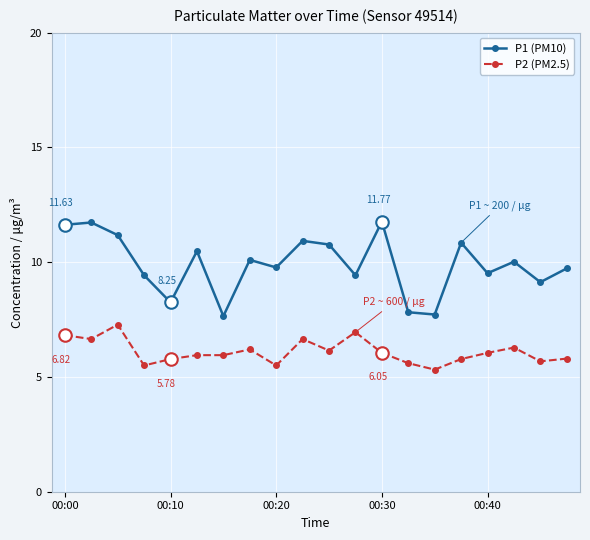

Which series has the largest total across all categories?

P1 (PM10)